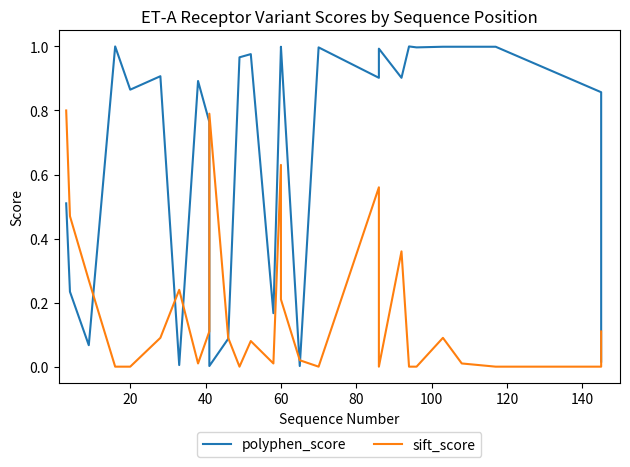

What is the highest value of the sift_score series?

0.8